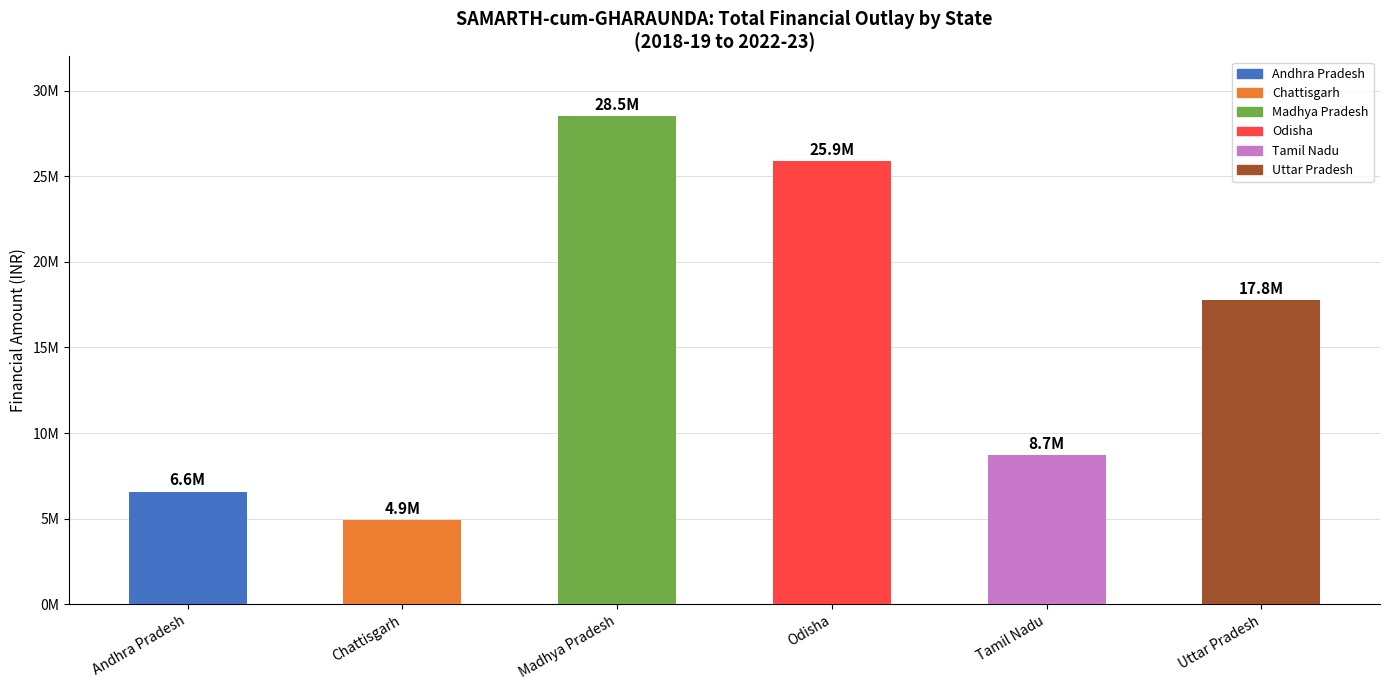

What is the label of the 5th bar from the right?

Chattisgarh